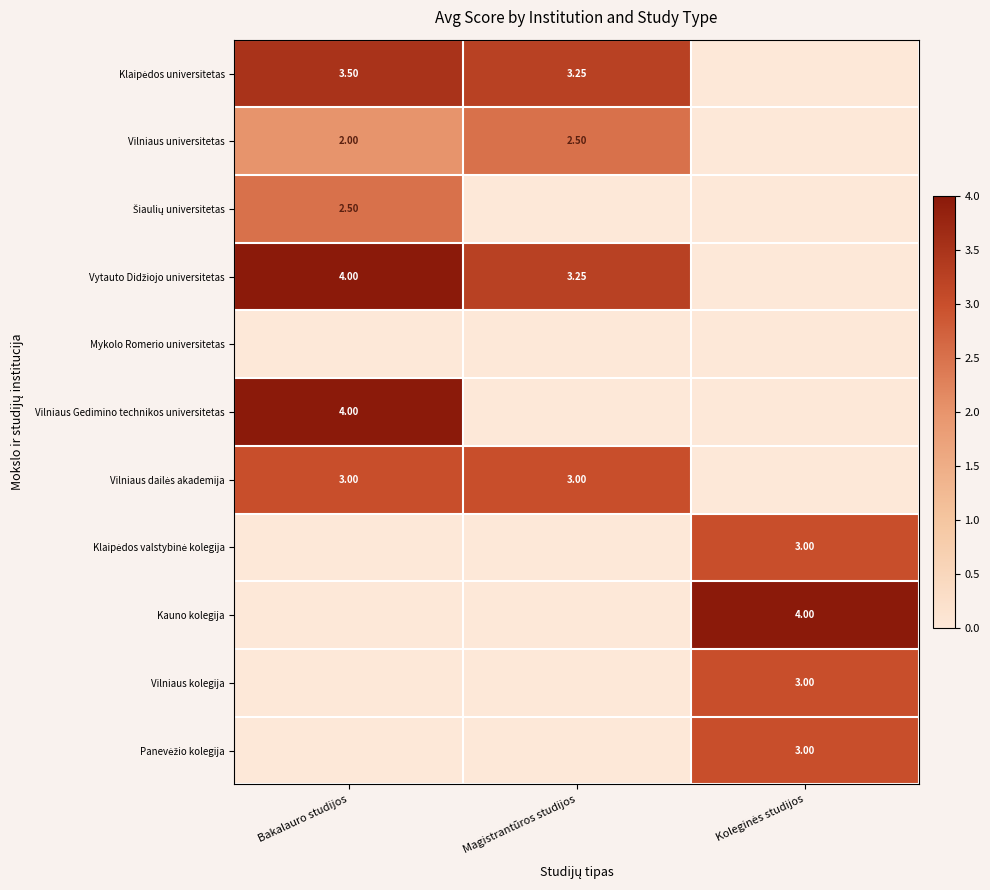

How many categories are shown in the chart?

3